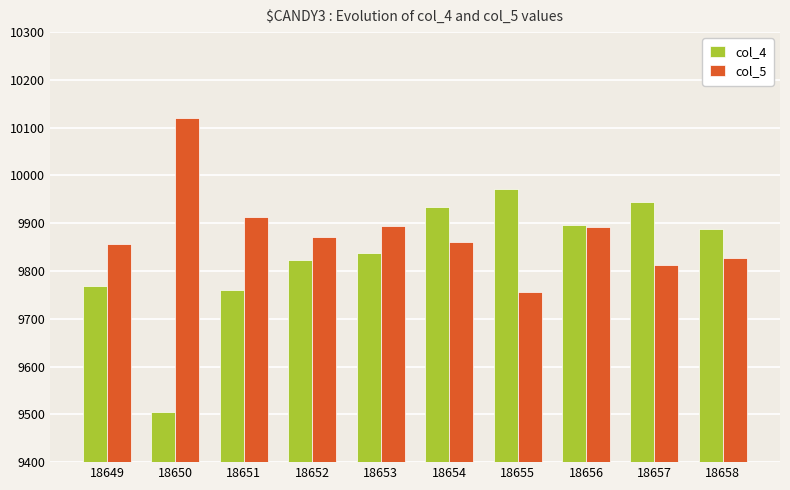

Which series has the largest total across all categories?

col_5